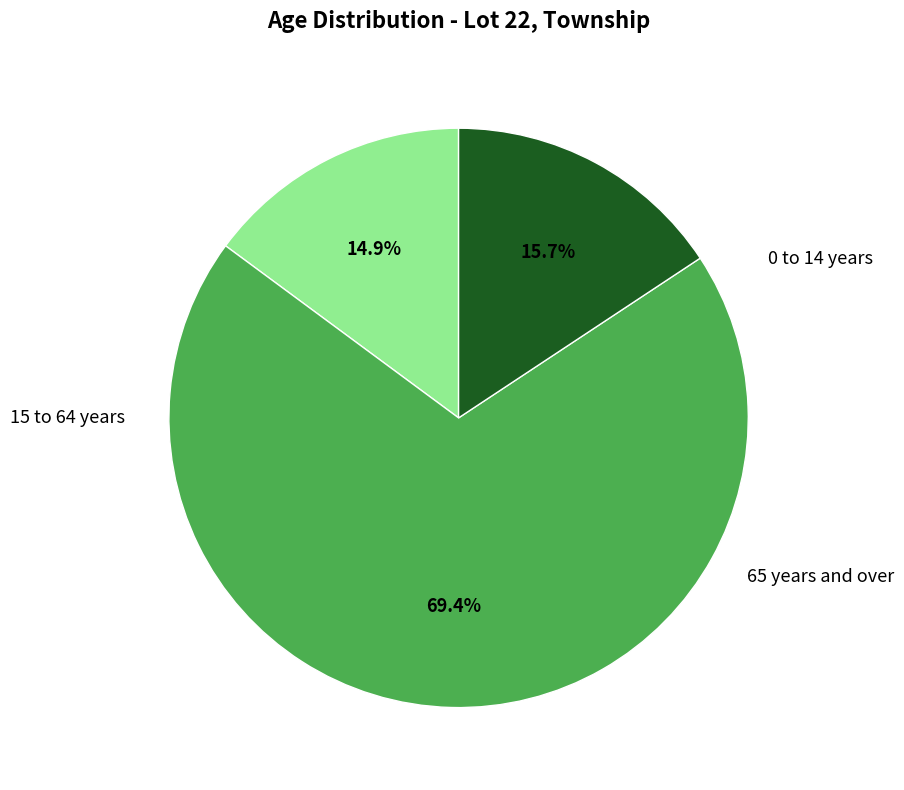

Is there any slice that represents more than half of the pie?

Yes